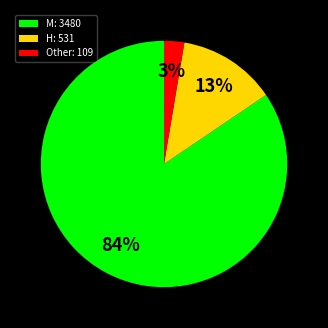

How many slices are in this pie chart?

3